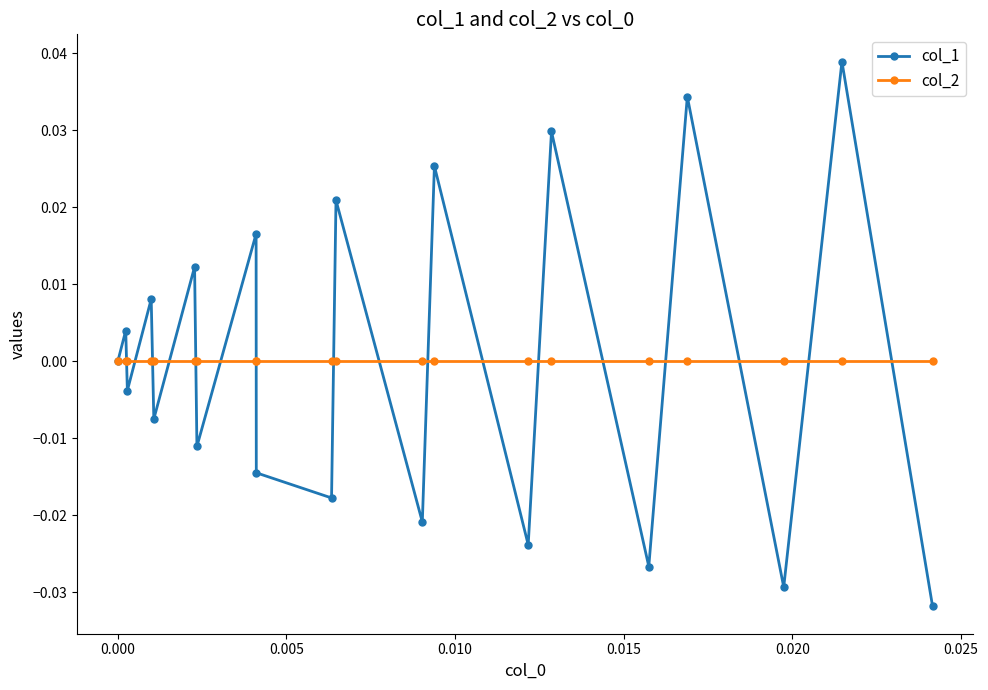

List the series in order of their peak value, lowest first.

col_2, col_1